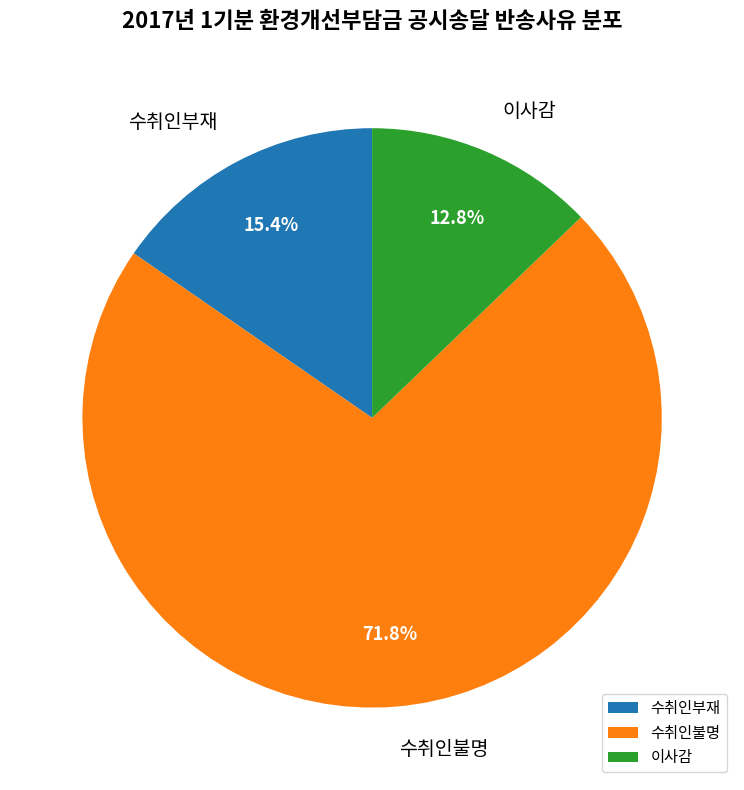

How many slices are in this pie chart?

3